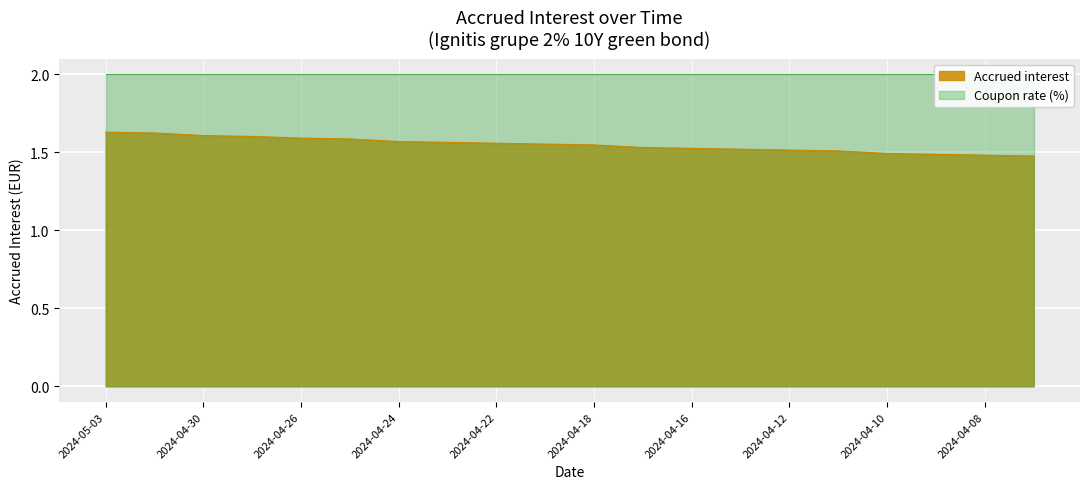

At which category does the chart reach its peak across all series?

2024-05-03